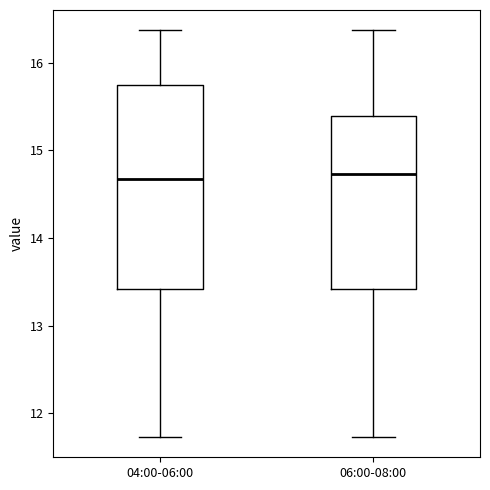

Where does the median line of the box for 06:00-08:00 sit on the y-axis? The values are not printed on the chart, so give them approximately, as read against the axis.

14.7